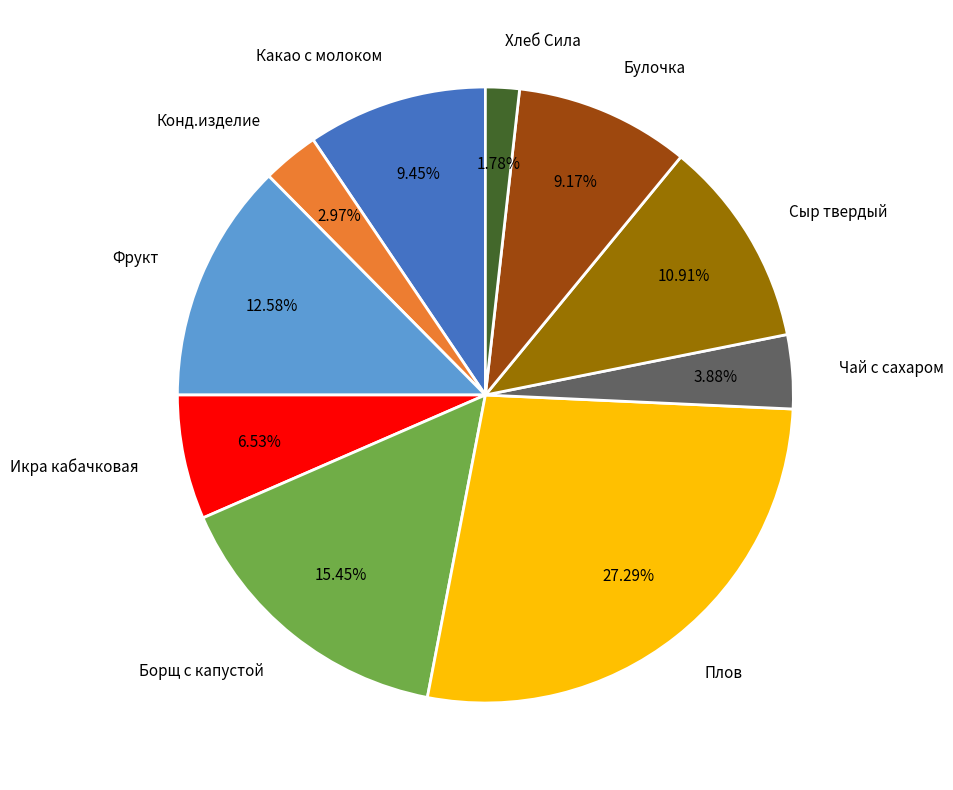

Which has a higher value, Фрукт or Булочка?

Фрукт